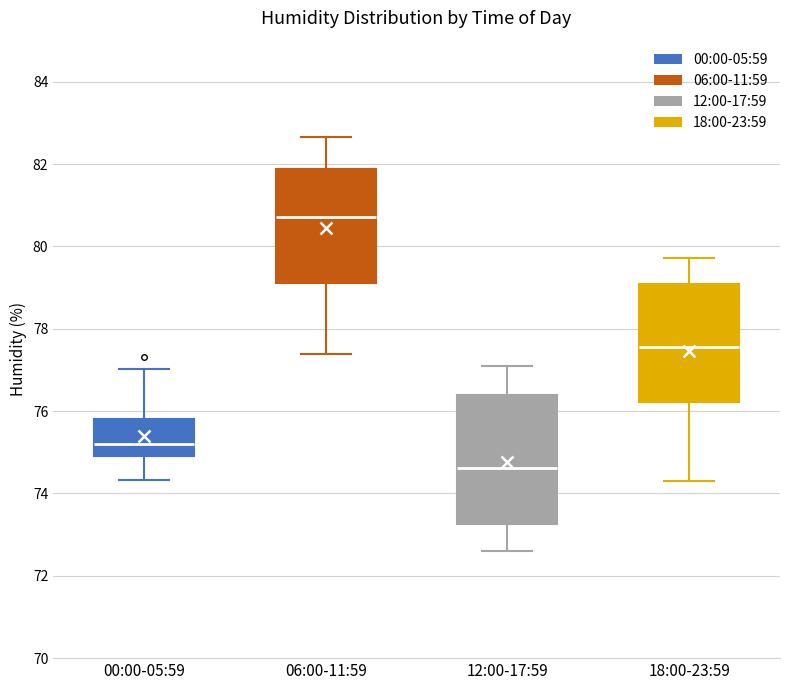

Which box's median line is the highest?

06:00-11:59